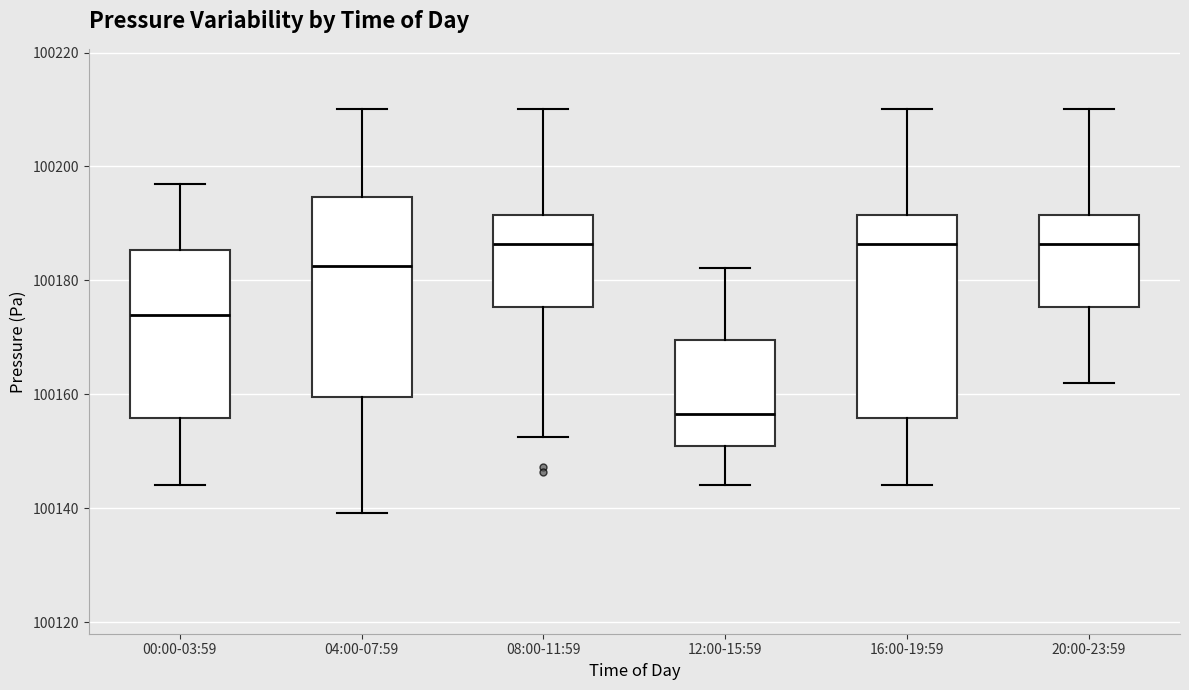

Where does the median line of the box for 04:00-07:59 sit on the y-axis? The values are not printed on the chart, so give them approximately, as read against the axis.

100182